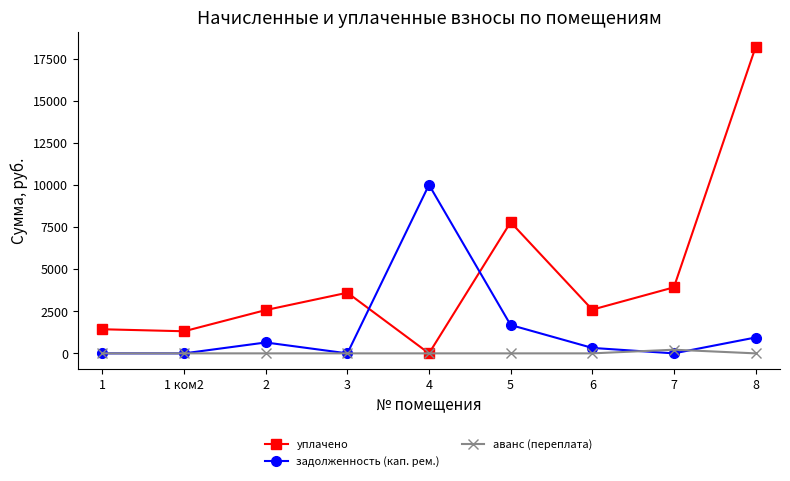

What is the difference between the highest and lowest values at 8?

18163.2